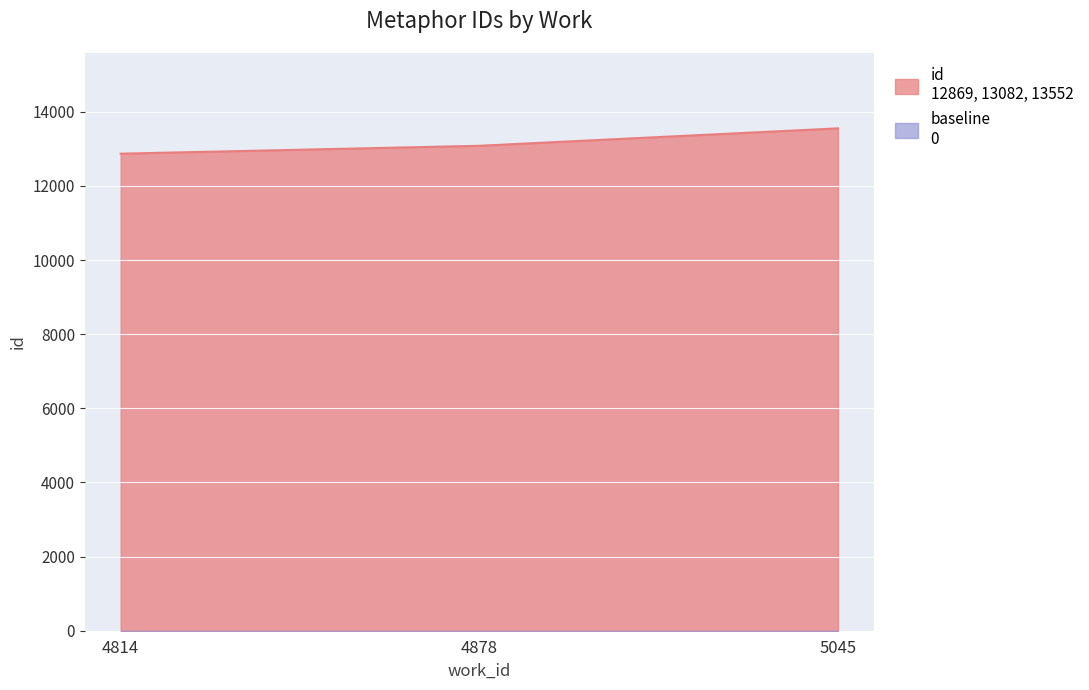

Rank the categories by value from highest to lowest.

5045, 4878, 4814